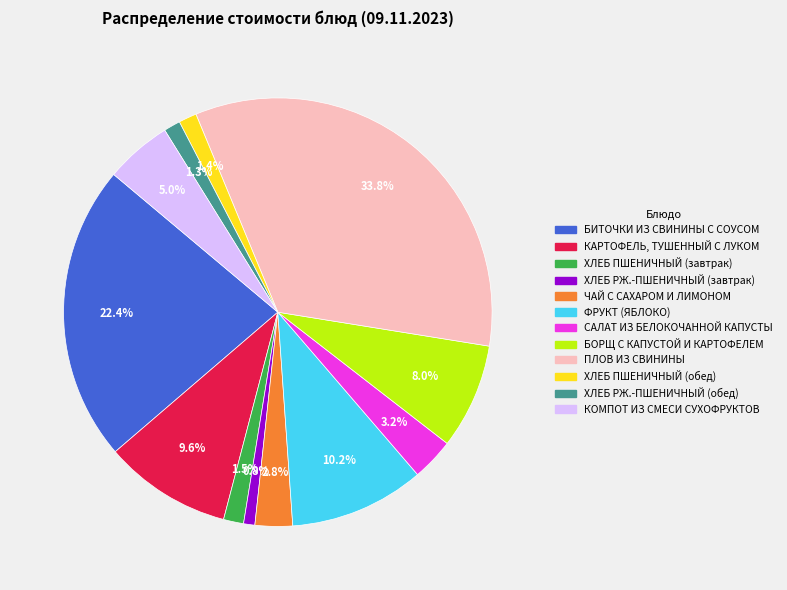

Which category has the biggest portion of the pie?

ПЛОВ ИЗ СВИНИНЫ